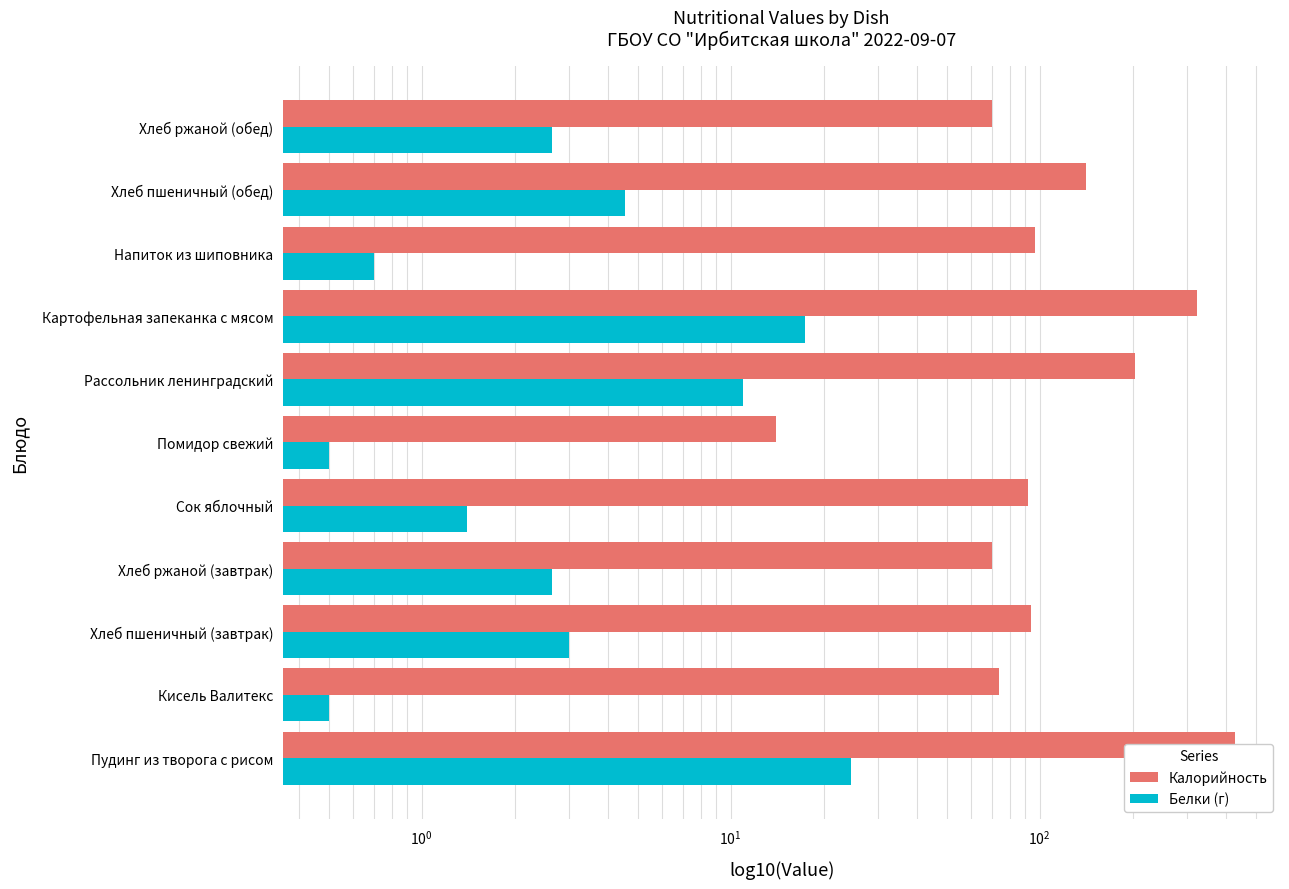

Are the bars horizontal?

Yes